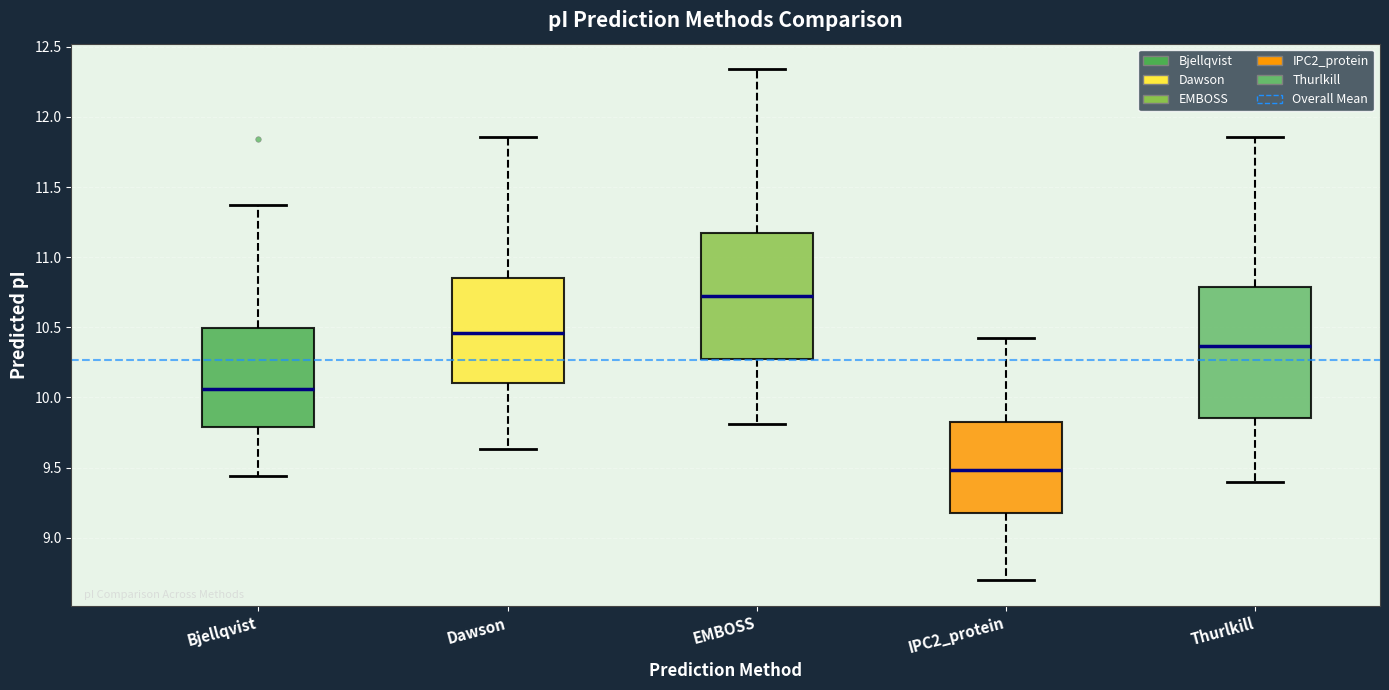

Where does the lower whisker of the box for Bjellqvist end on the y-axis? The values are not printed on the chart, so give them approximately, as read against the axis.

9.45